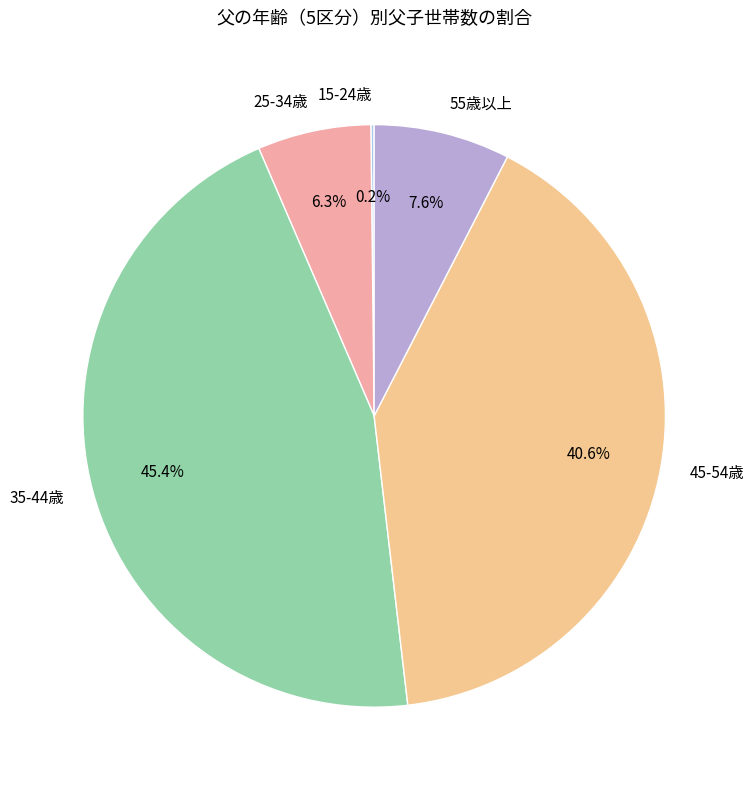

To the nearest percent, what percentage of the pie is 35-44歳?

45%